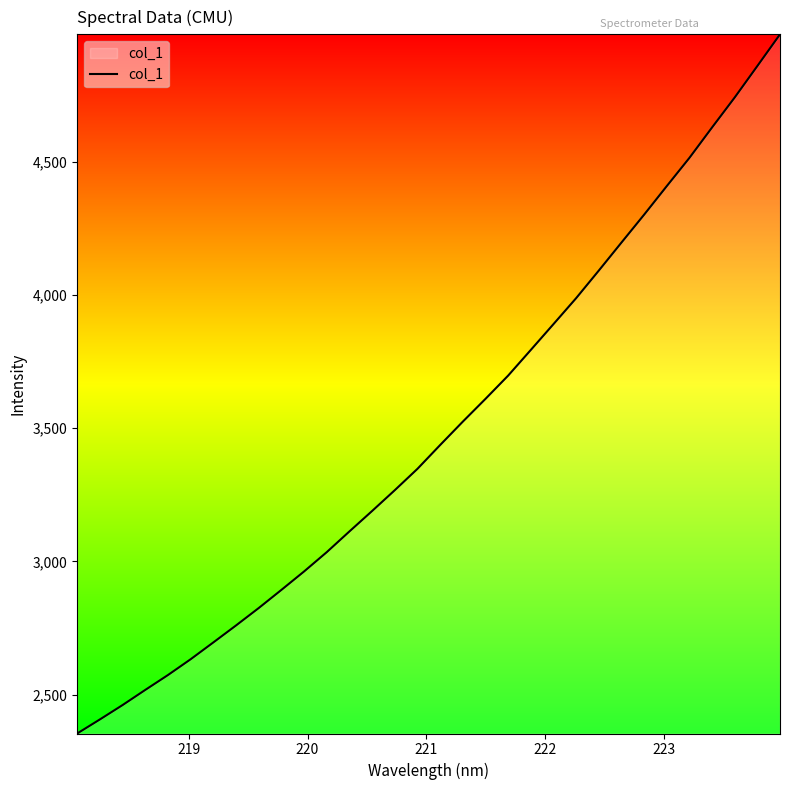

What is the smallest value displayed?

2354.5